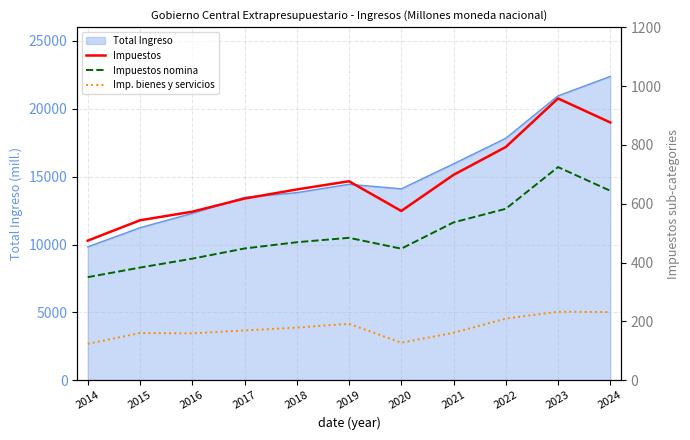

The value of Impuestos at 2021 is 197.9. True or false?

False